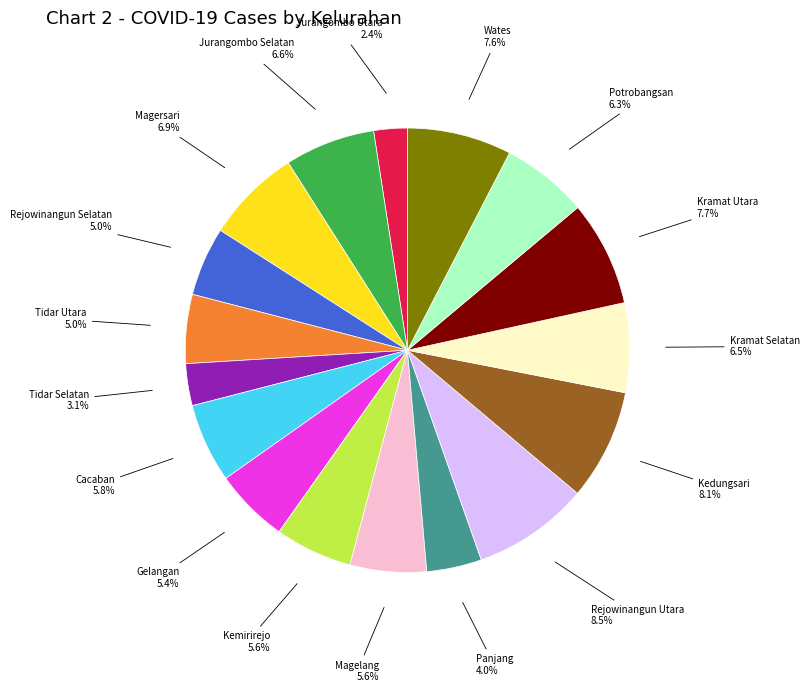

Does any single category account for the majority?

No